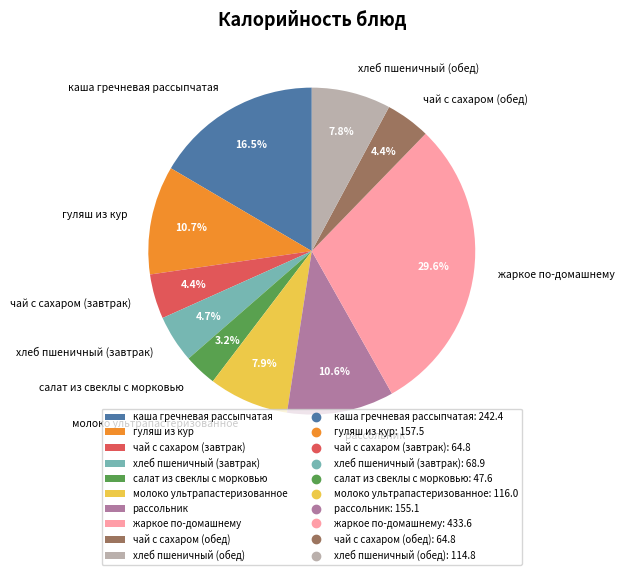

Which slice is the smallest?

салат из свеклы с морковью